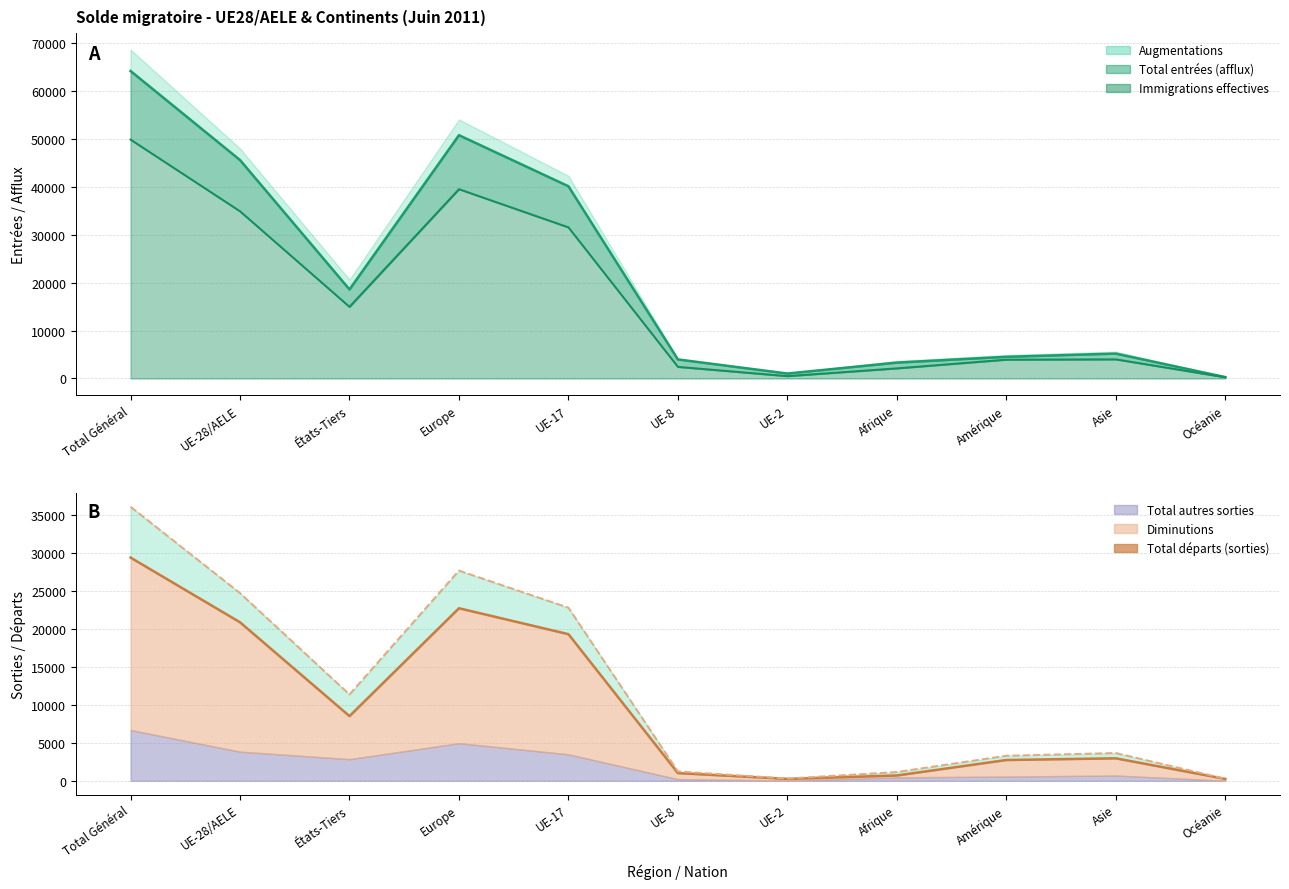

Which label corresponds to the smallest value in the chart?

Océanie